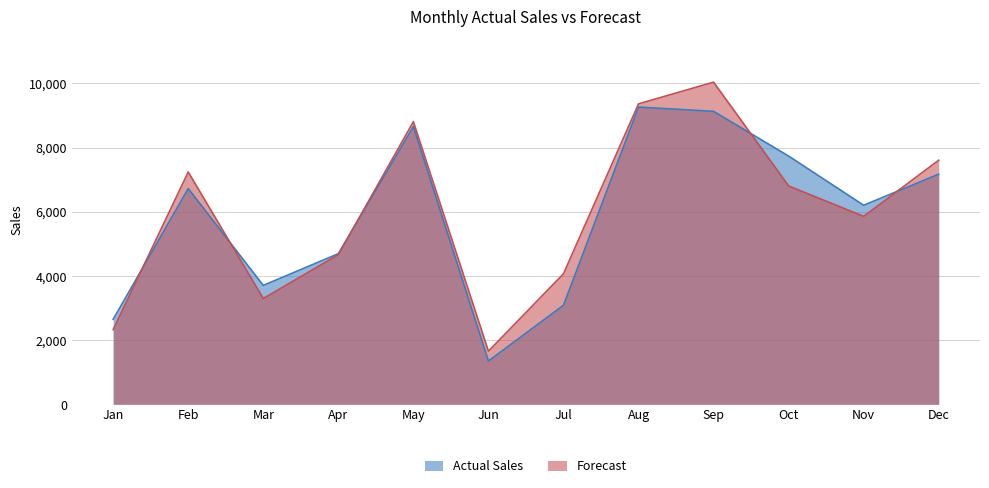

What is the highest value of the Actual Sales series?

9262